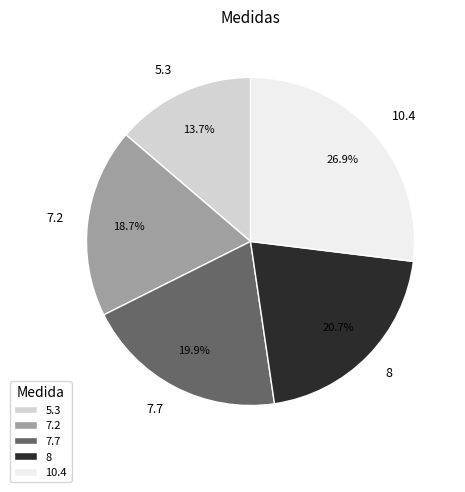

To the nearest percent, what is the difference between the 5.3 and 10.4 slice percentages?

13%